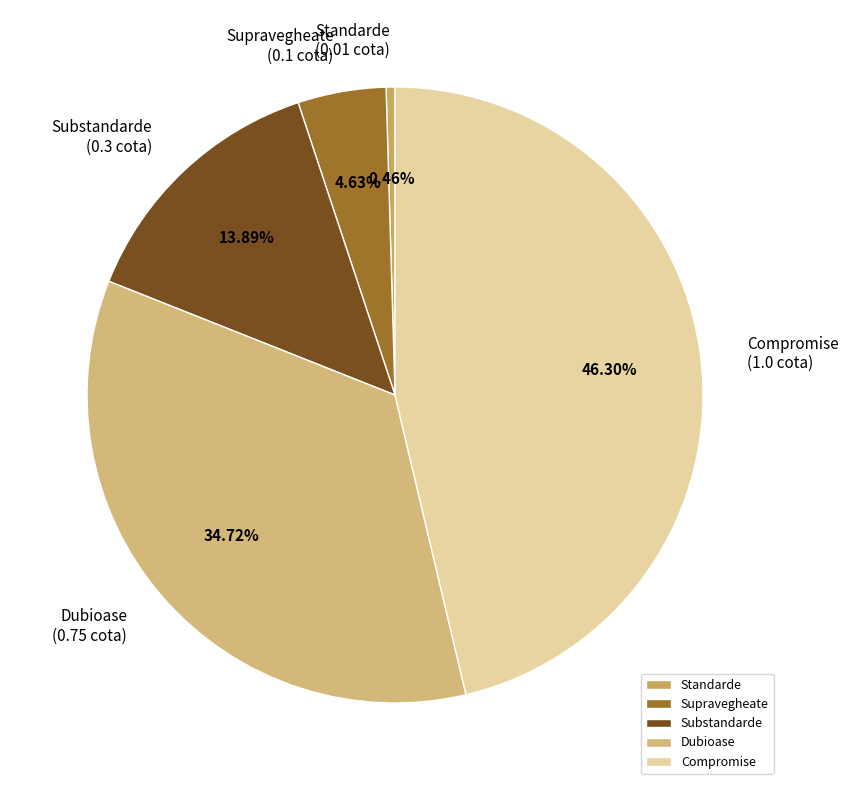

Does Compromise represent more than half of the total?

No